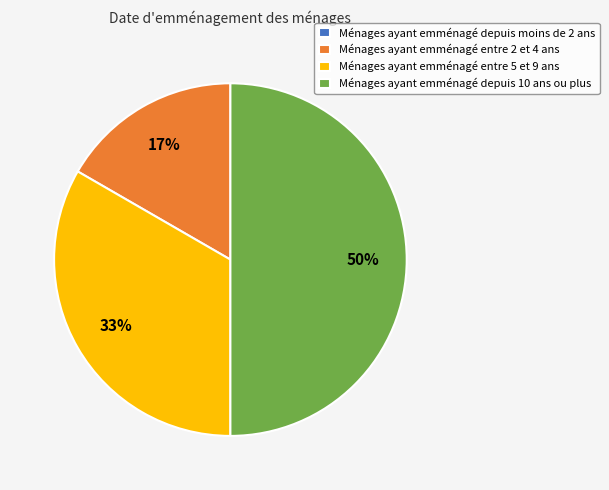

The Ménages ayant emménagé entre 5 et 9 ans slice represents 46% of the pie. True or false?

False